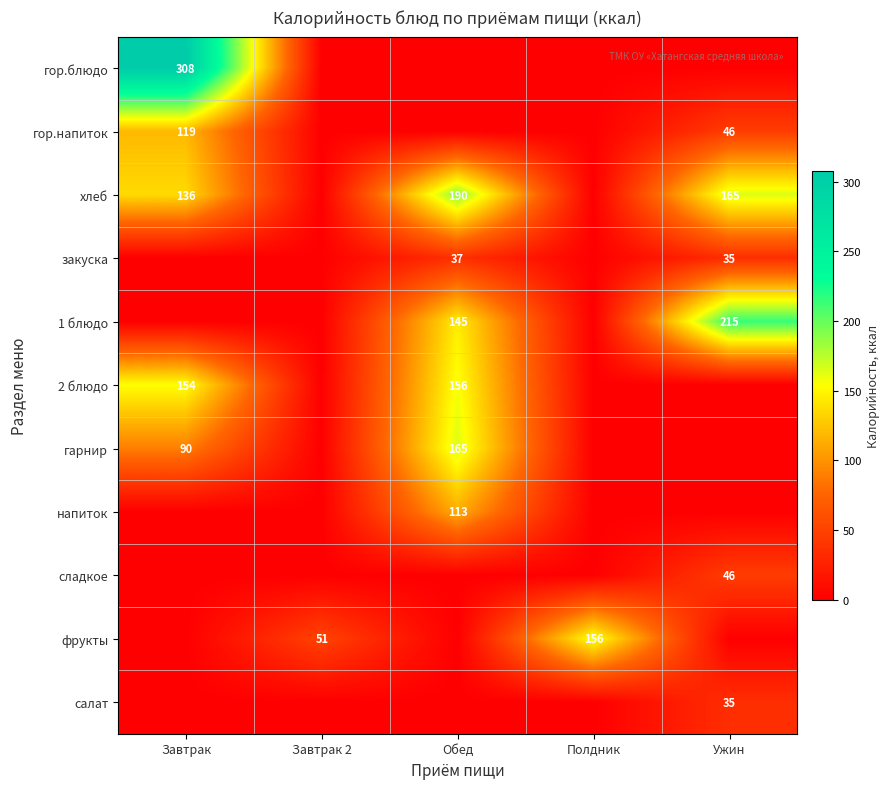

What is the sum of the хлеб values at Обед and Завтрак?

326